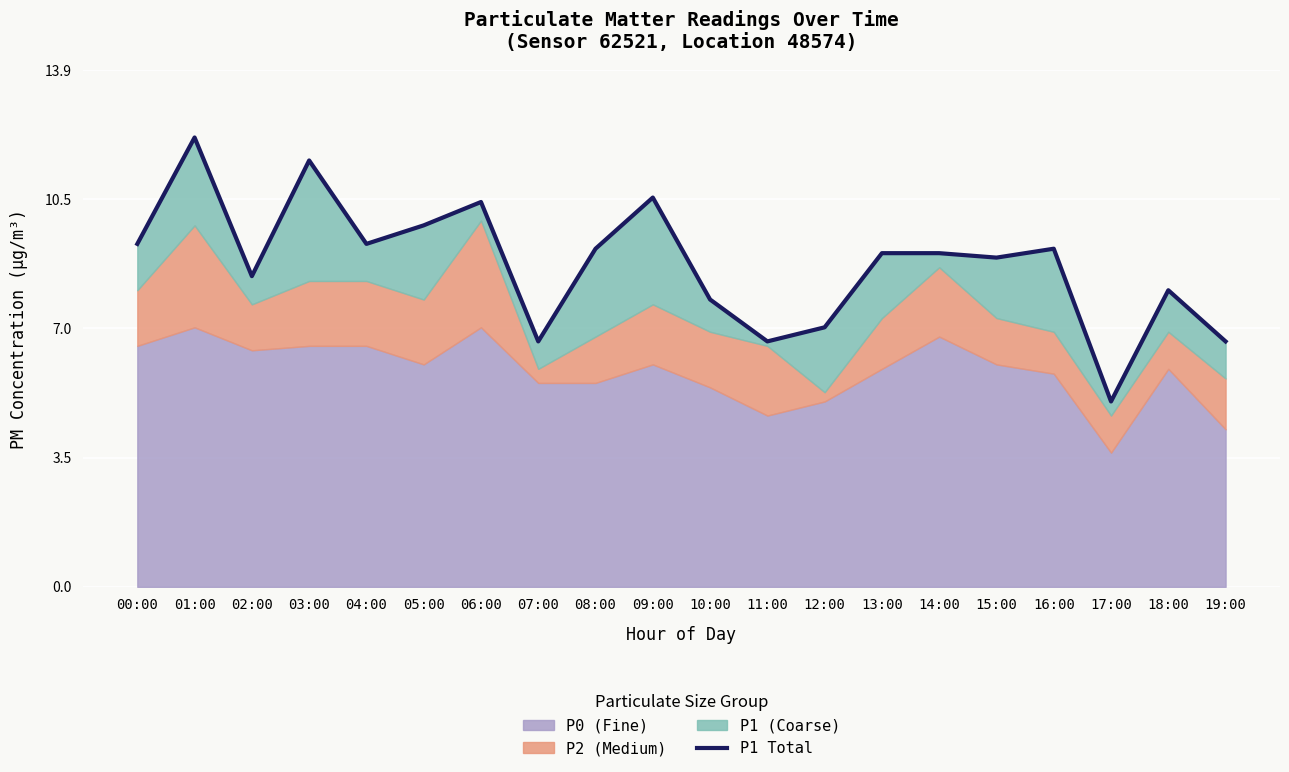

Reading left to right, list all the values displayed in this chart.

9.2	12.1	8.4	11.5	9.2	9.8	10.4	6.6	9.1	10.5	7.8	6.6	7.0	9.0	9.0	8.9	9.1	5.0	8.0	6.6